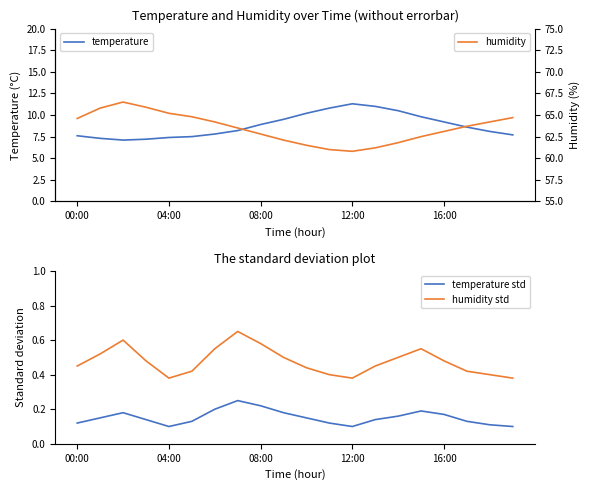

The value of temperature at 19 is 10.3. True or false?

False